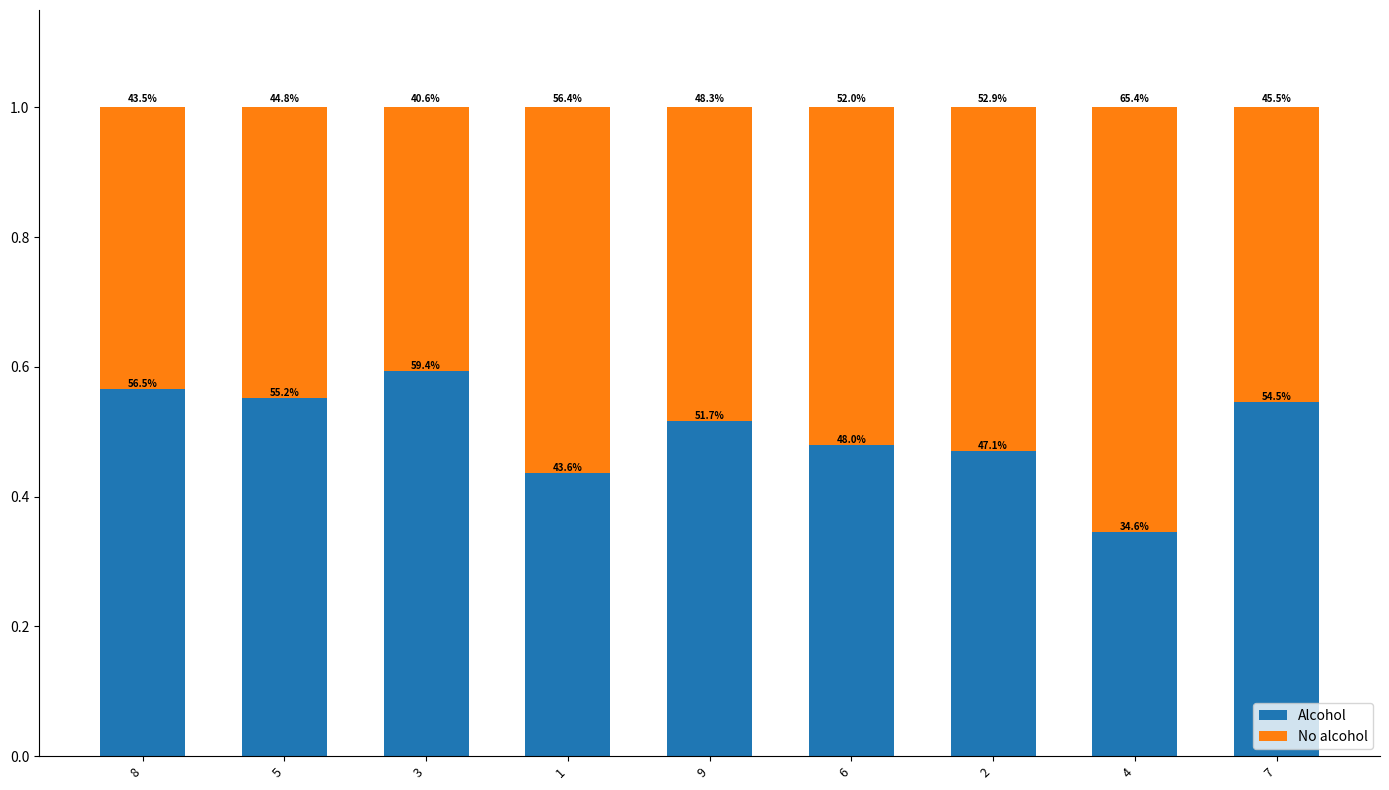

At 4, list the series in order from largest to smallest.

No alcohol, Alcohol